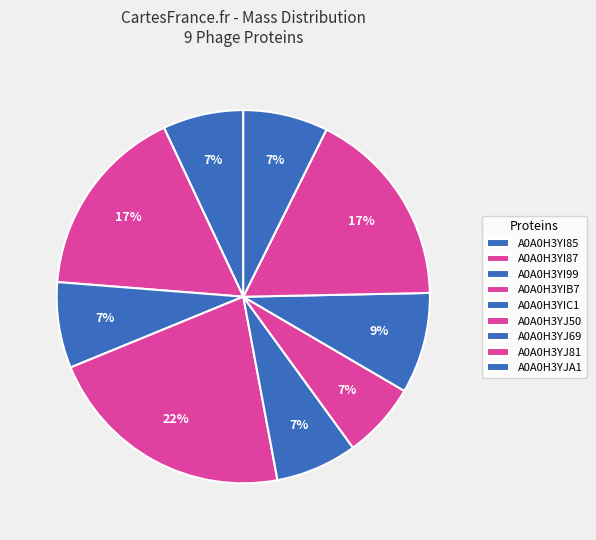

The A0A0H3YIC1 slice represents 2% of the pie. True or false?

False